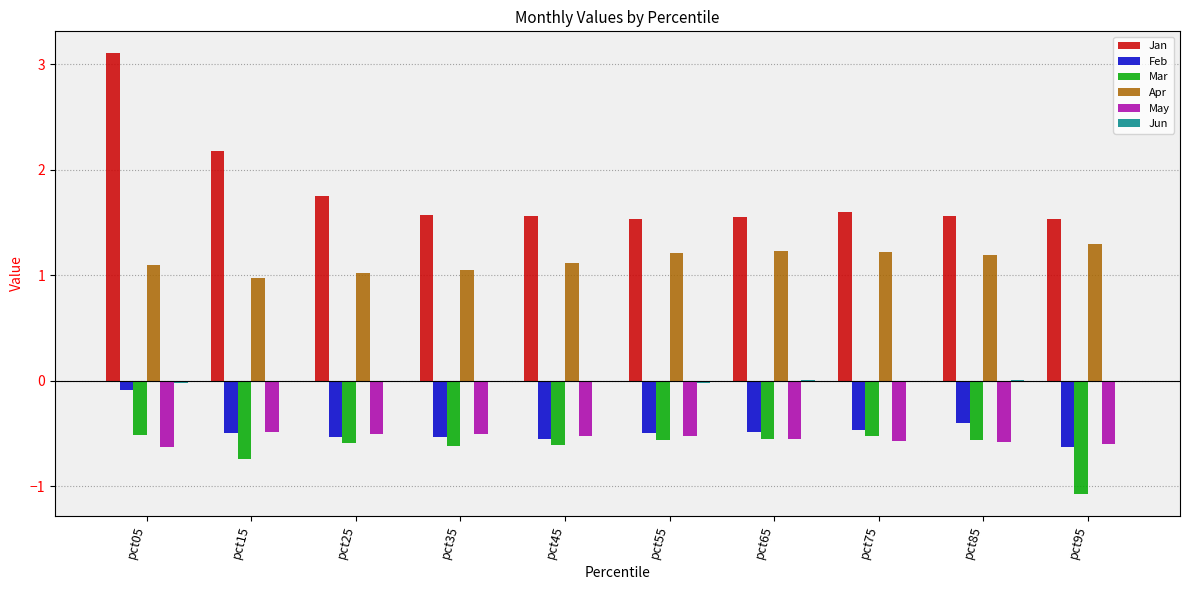

What is the greatest value displayed?

3.1